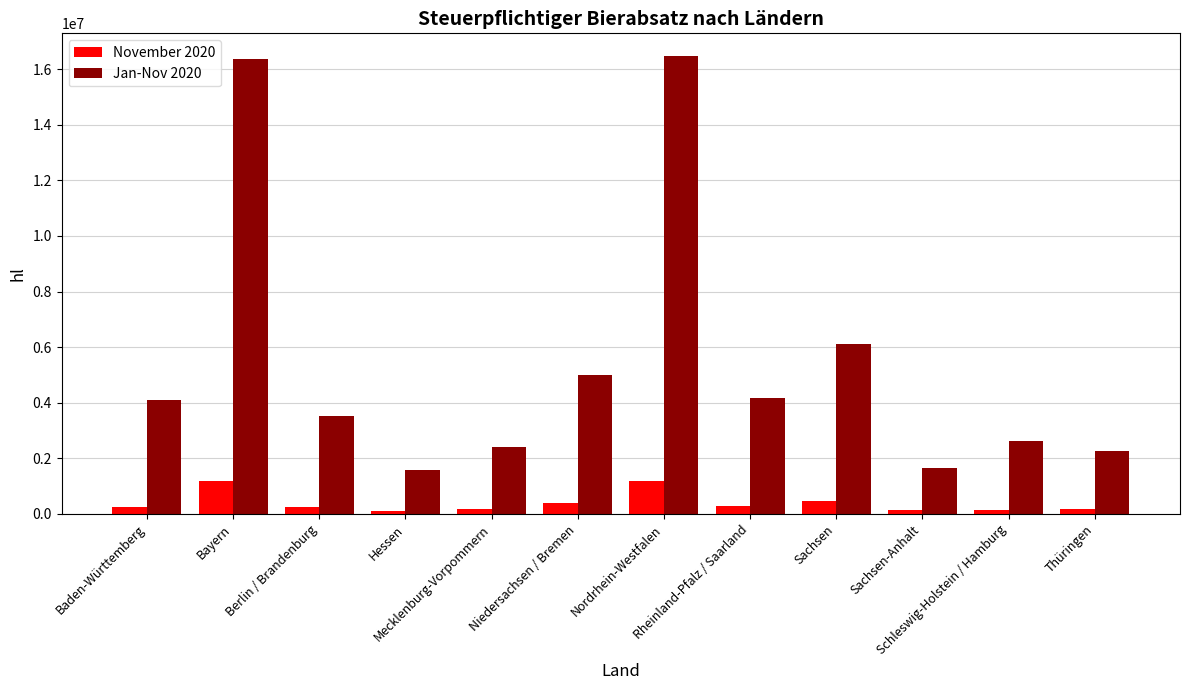

What position from the right is Rheinland-Pfalz / Saarland?

5